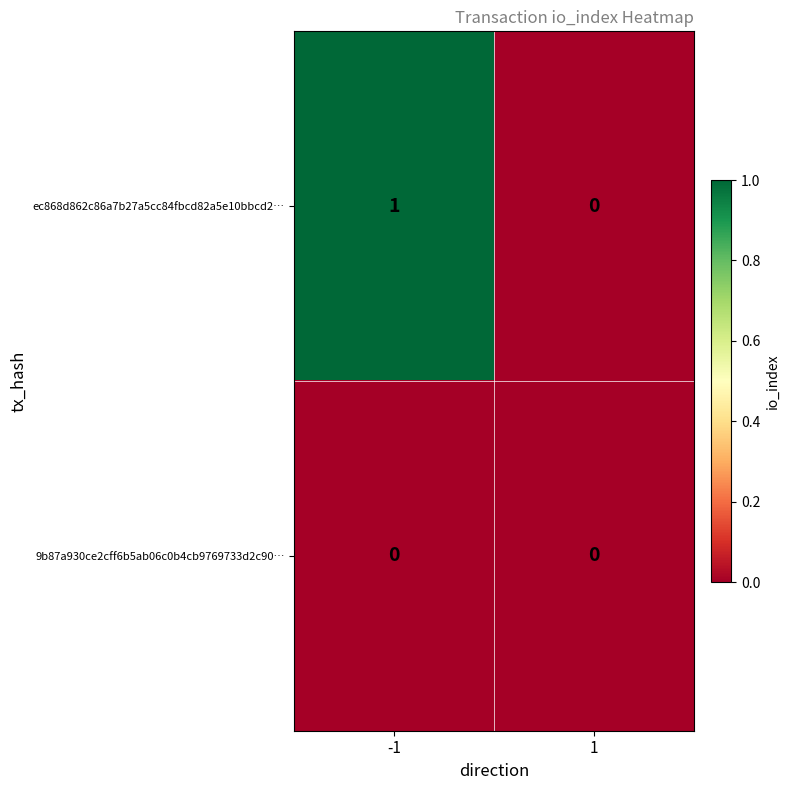

Reading left to right, extract all data points from this chart.

ec868d862c86a7b27a5cc84fbcd82a5e10bbcd2…: 1	0
9b87a930ce2cff6b5ab06c0b4cb9769733d2c90…: 0	0